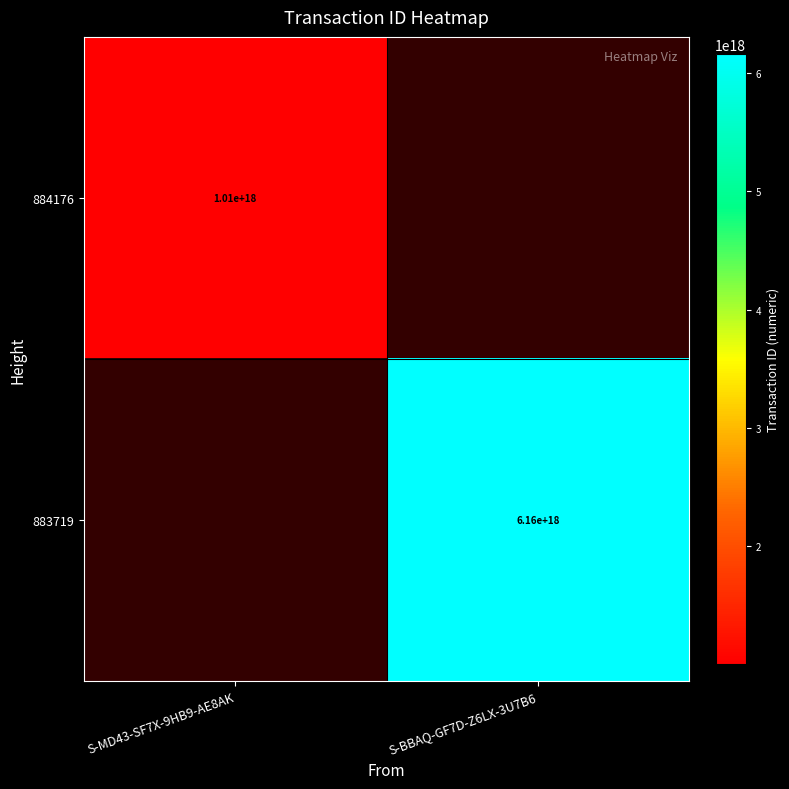

True or false: 883719 has a value of 2669894326896568832 at S-BBAQ-GF7D-Z6LX-3U7B6.

False